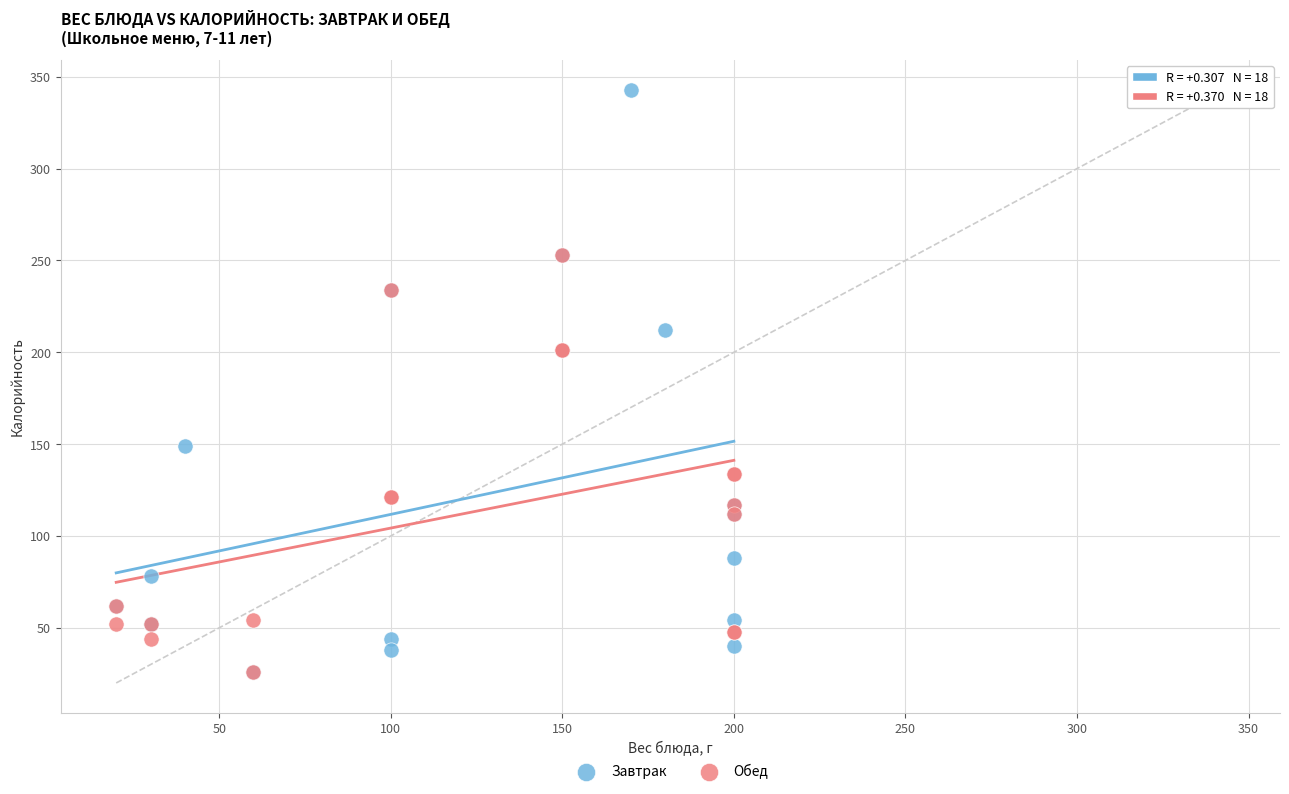

Which series contains the highest Y value?

Завтрак